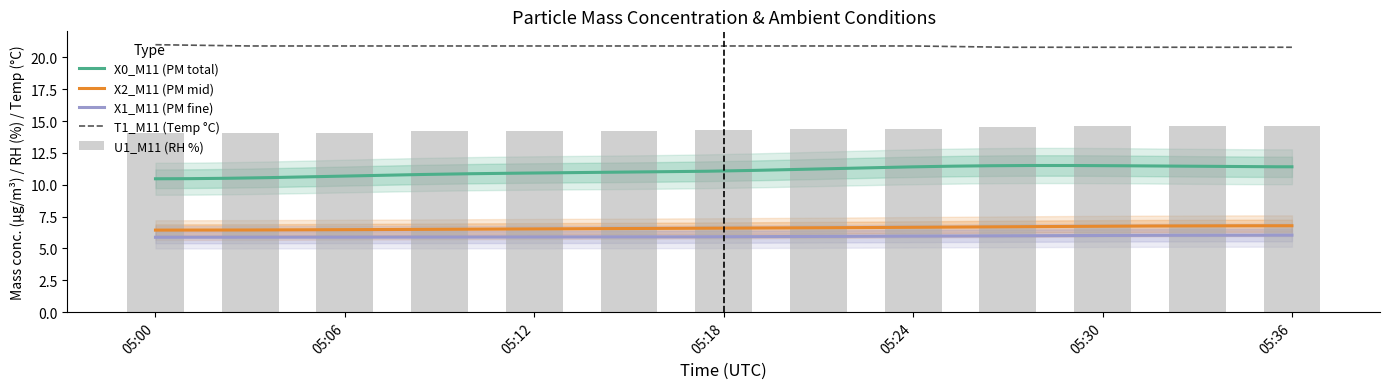

True or false: X2_M11 (PM mid) and X1_M11 (PM fine) intersect in this chart.

False